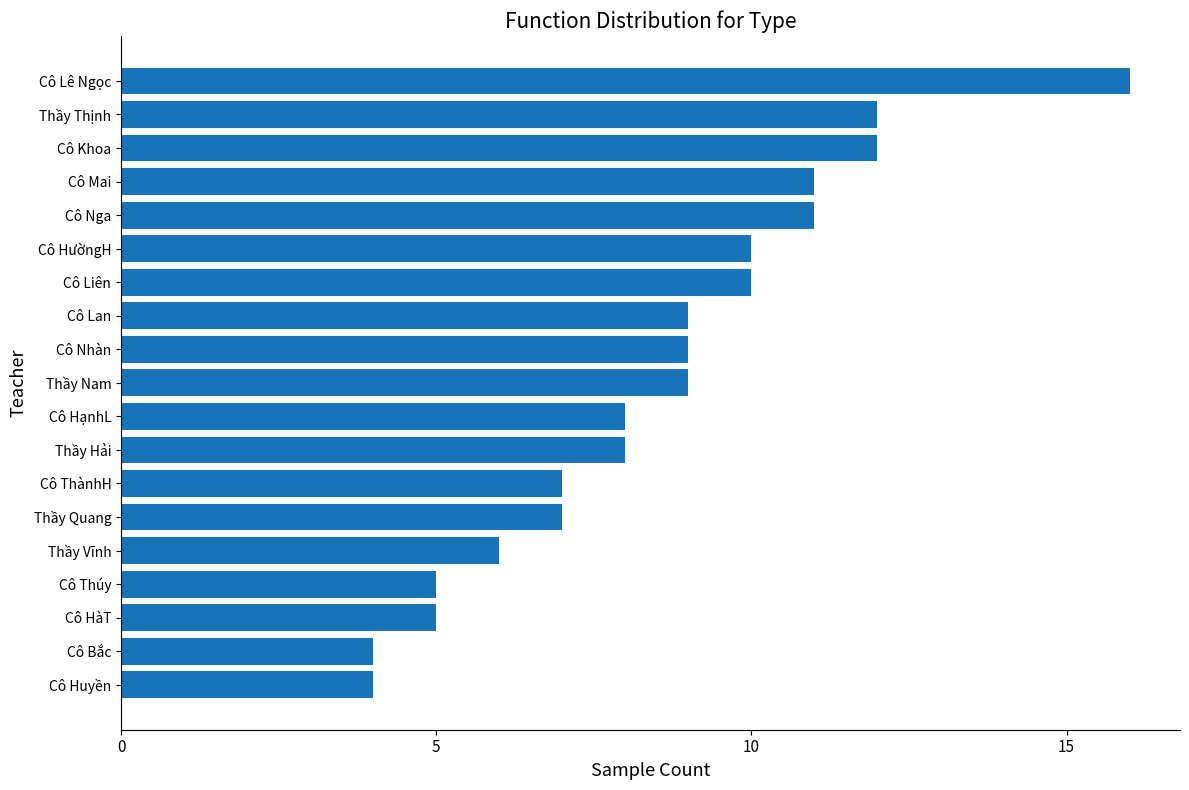

What is the difference between the second highest and minimum values?

8